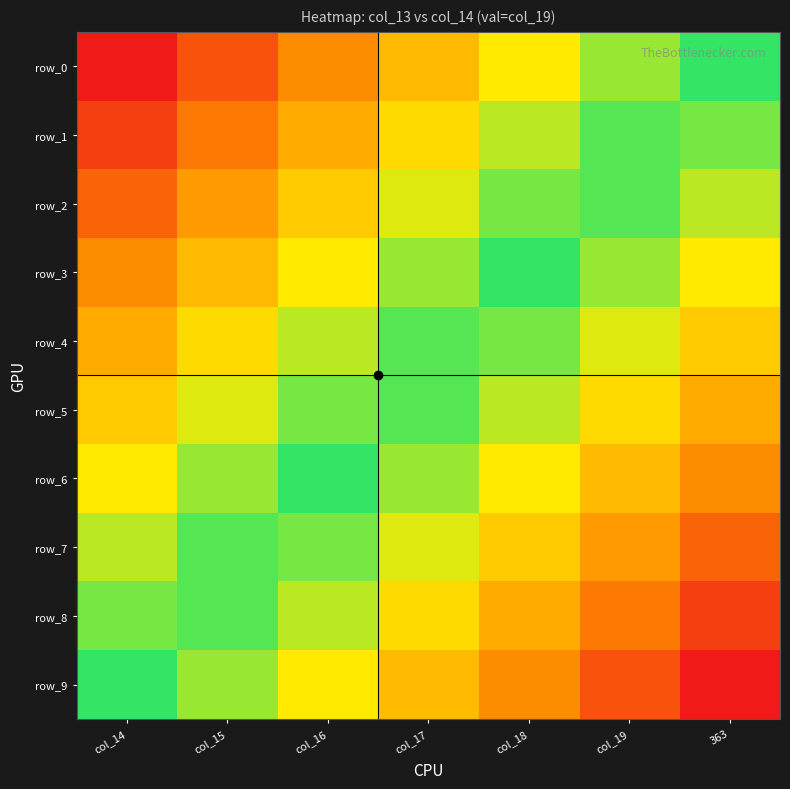

Reading right to left, what are all the values shown in this chart?

row_0: 363=0.0	col_19=0.2	col_18=0.3	col_17=0.5	col_16=0.7	col_15=0.8	col_14=1.0
row_1: 363=-0.1	col_19=0.1	col_18=0.2	col_17=0.4	col_16=0.6	col_15=0.7	col_14=0.9
row_2: 363=-0.2	col_19=-0.1	col_18=0.1	col_17=0.3	col_16=0.4	col_15=0.6	col_14=0.8
row_3: 363=-0.3	col_19=-0.2	col_18=0.0	col_17=0.2	col_16=0.3	col_15=0.5	col_14=0.7
row_4: 363=-0.4	col_19=-0.3	col_18=-0.1	col_17=0.1	col_16=0.2	col_15=0.4	col_14=0.6
row_5: 363=-0.6	col_19=-0.4	col_18=-0.2	col_17=-0.1	col_16=0.1	col_15=0.3	col_14=0.4
row_6: 363=-0.7	col_19=-0.5	col_18=-0.3	col_17=-0.2	col_16=0.0	col_15=0.2	col_14=0.3
row_7: 363=-0.8	col_19=-0.6	col_18=-0.4	col_17=-0.3	col_16=-0.1	col_15=0.1	col_14=0.2
row_8: 363=-0.9	col_19=-0.7	col_18=-0.6	col_17=-0.4	col_16=-0.2	col_15=-0.1	col_14=0.1
row_9: 363=-1.0	col_19=-0.8	col_18=-0.7	col_17=-0.5	col_16=-0.3	col_15=-0.2	col_14=0.0